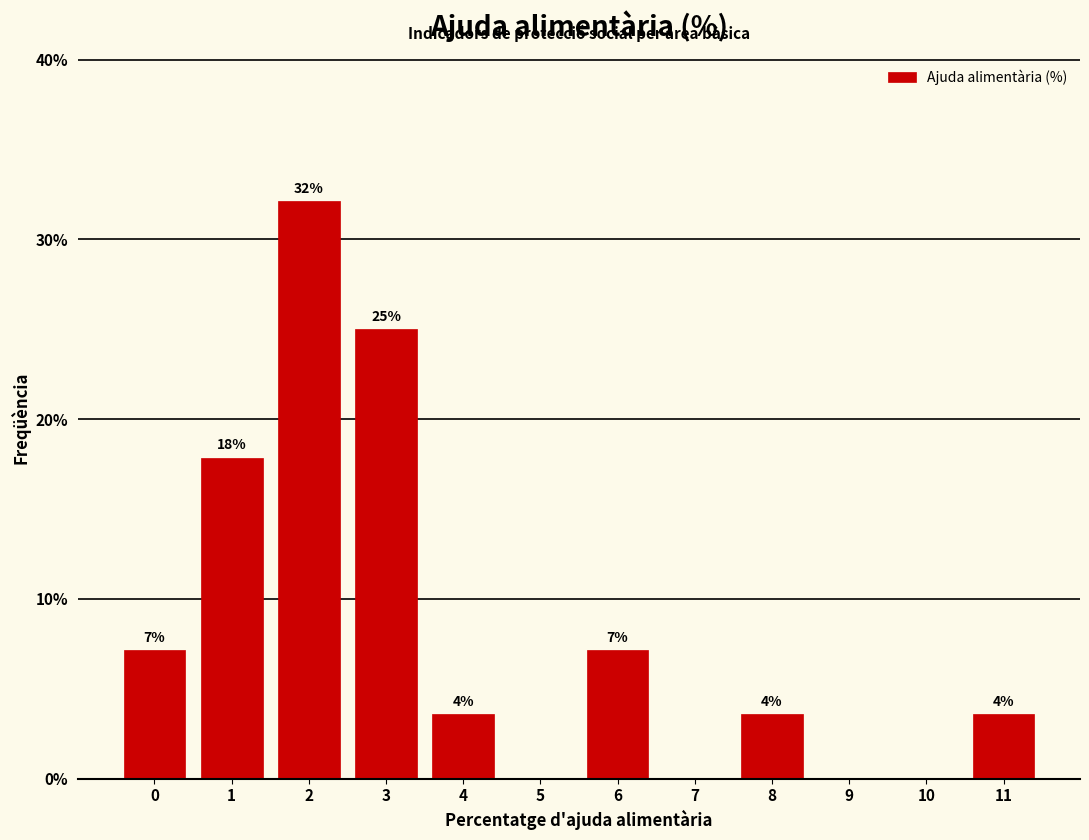

Are the bars horizontal?

No